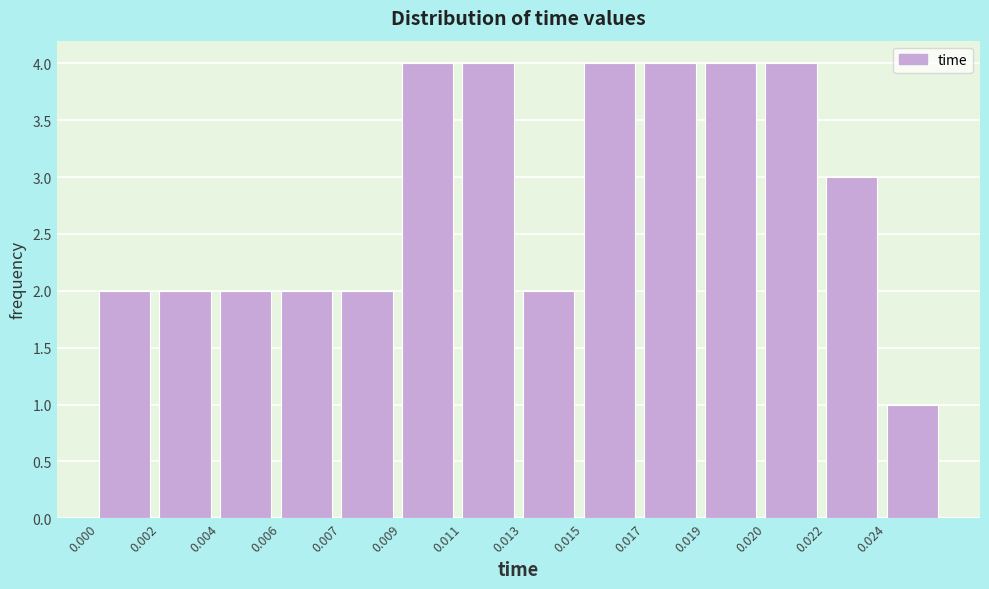

Reading right to left, extract all data points from this chart.

0.024=1	0.022=3	0.020=4	0.019=4	0.017=4	0.015=4	0.013=2	0.011=4	0.009=4	0.007=2	0.006=2	0.004=2	0.002=2	0.000=2